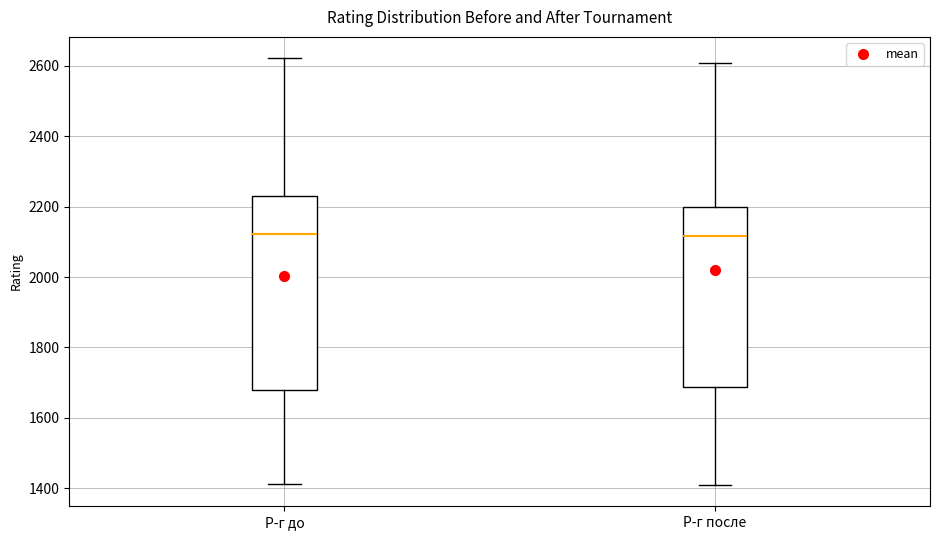

Comparing the boxes themselves (not the whiskers), which one is the tallest?

Р-г до